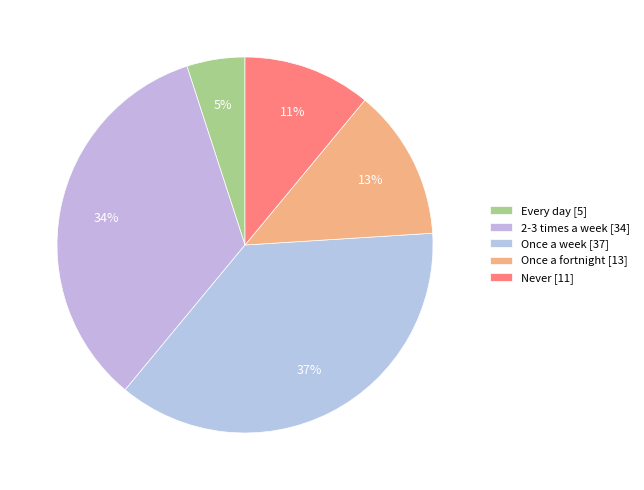

How many segments does this pie chart have?

5